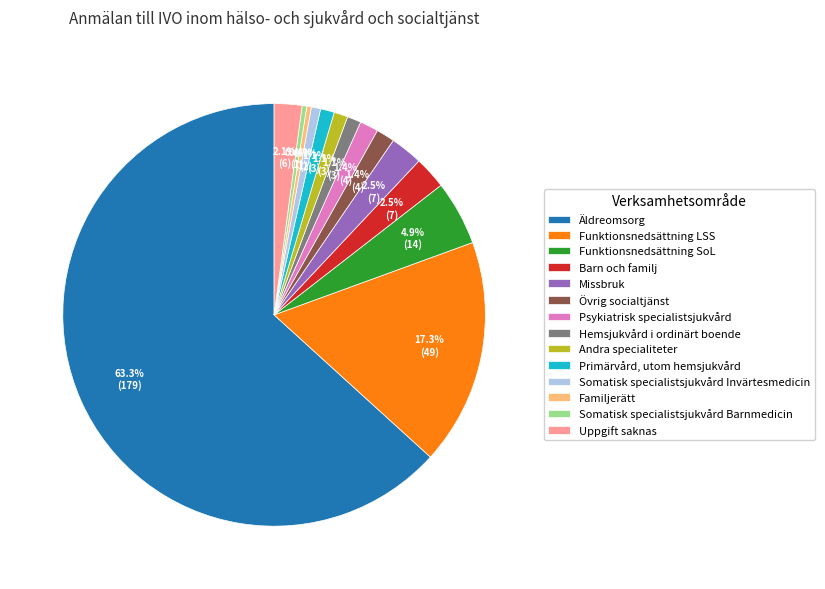

Which slice is the largest?

Äldreomsorg